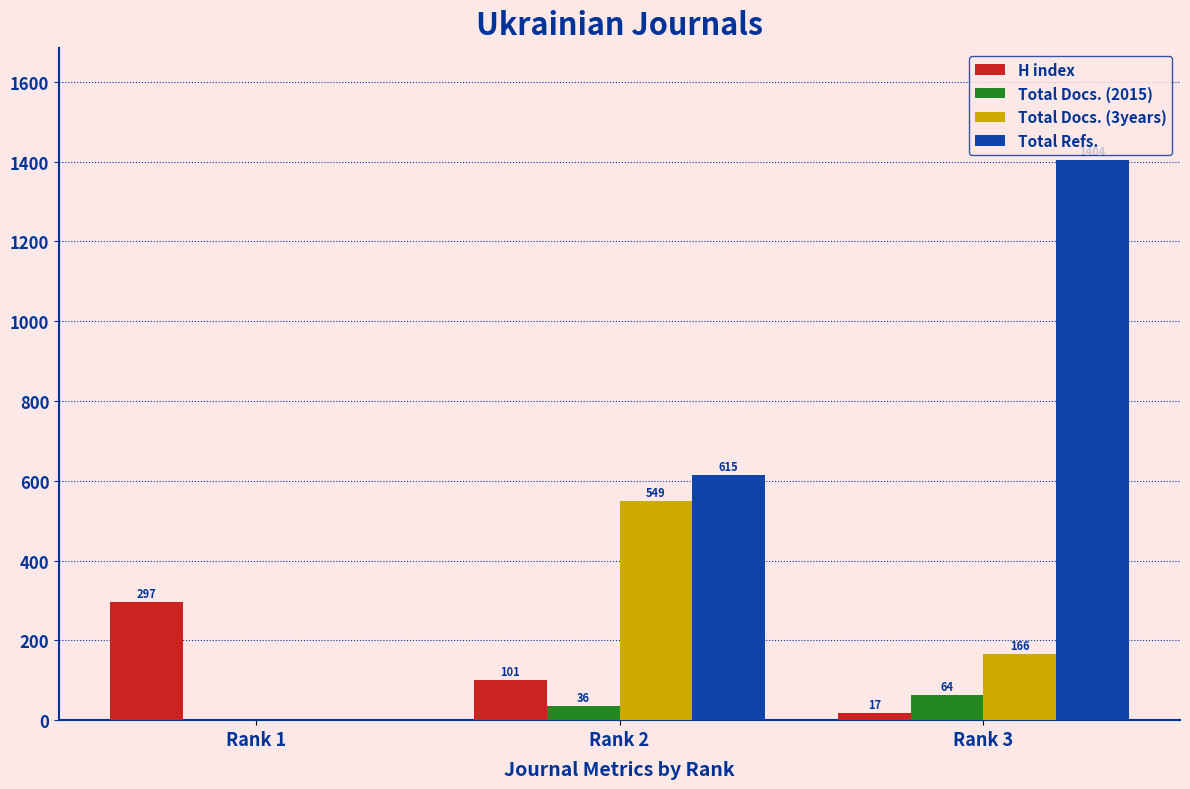

Reading left to right, extract all data points from this chart.

H index: Rank 1=297	Rank 2=101	Rank 3=17
Total Docs. (2015): Rank 1=0	Rank 2=36	Rank 3=64
Total Docs. (3years): Rank 1=0	Rank 2=549	Rank 3=166
Total Refs.: Rank 1=0	Rank 2=615	Rank 3=1404